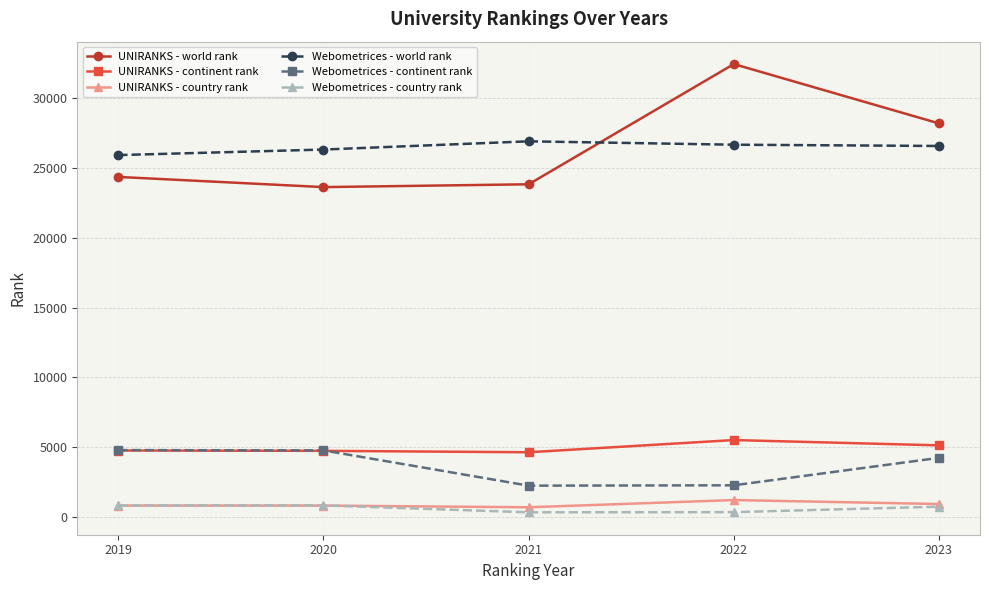

Is the value of Webometrices - continent rank at 2020 greater than the value of UNIRANKS - country rank at 2021?

Yes